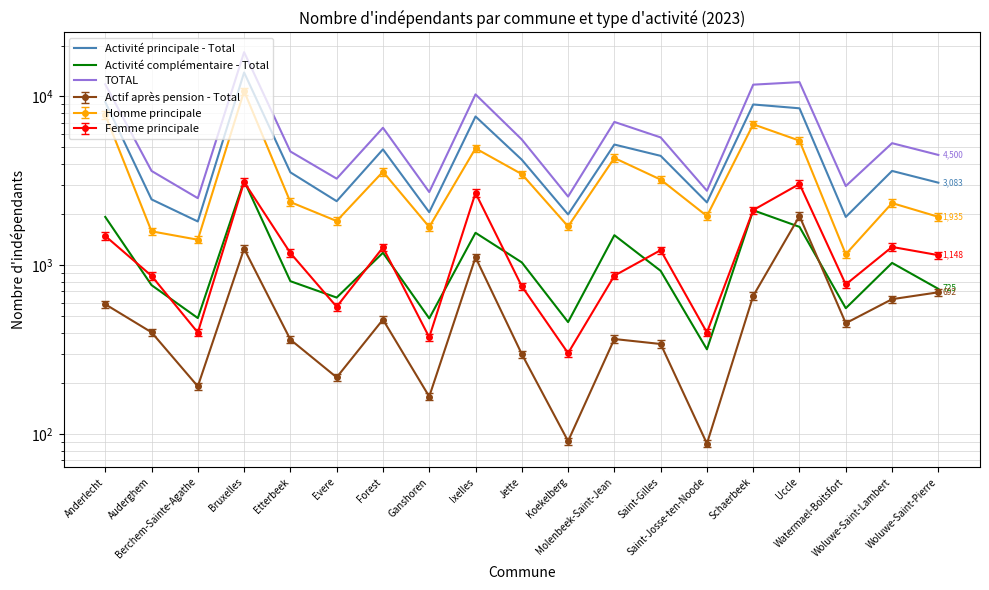

Reading right to left, extract all data points from this chart.

Activité principale - Total: Woluwe-Saint-Pierre=3083	Woluwe-Saint-Lambert=3619	Watermael-Boitsfort=1933	Uccle=8497	Schaerbeek=8953	Saint-Josse-ten-Noode=2356	Saint-Gilles=4444	Molenbeek-Saint-Jean=5185	Koekelberg=2000	Jette=4216	Ixelles=7601	Ganshoren=2061	Forest=4854	Evere=2396	Etterbeek=3549	Bruxelles=13846	Berchem-Sainte-Agathe=1817	Auderghem=2455	Anderlecht=9263
Activité complémentaire - Total: Woluwe-Saint-Pierre=725	Woluwe-Saint-Lambert=1033	Watermael-Boitsfort=557	Uccle=1688	Schaerbeek=2116	Saint-Josse-ten-Noode=318	Saint-Gilles=927	Molenbeek-Saint-Jean=1507	Koekelberg=461	Jette=1040	Ixelles=1557	Ganshoren=485	Forest=1186	Evere=644	Etterbeek=805	Bruxelles=3164	Berchem-Sainte-Agathe=487	Auderghem=763	Anderlecht=1933
TOTAL: Woluwe-Saint-Pierre=4500	Woluwe-Saint-Lambert=5282	Watermael-Boitsfort=2944	Uccle=12141	Schaerbeek=11728	Saint-Josse-ten-Noode=2762	Saint-Gilles=5713	Molenbeek-Saint-Jean=7058	Koekelberg=2552	Jette=5554	Ixelles=10272	Ganshoren=2713	Forest=6517	Evere=3257	Etterbeek=4717	Bruxelles=18263	Berchem-Sainte-Agathe=2496	Auderghem=3619	Anderlecht=11784